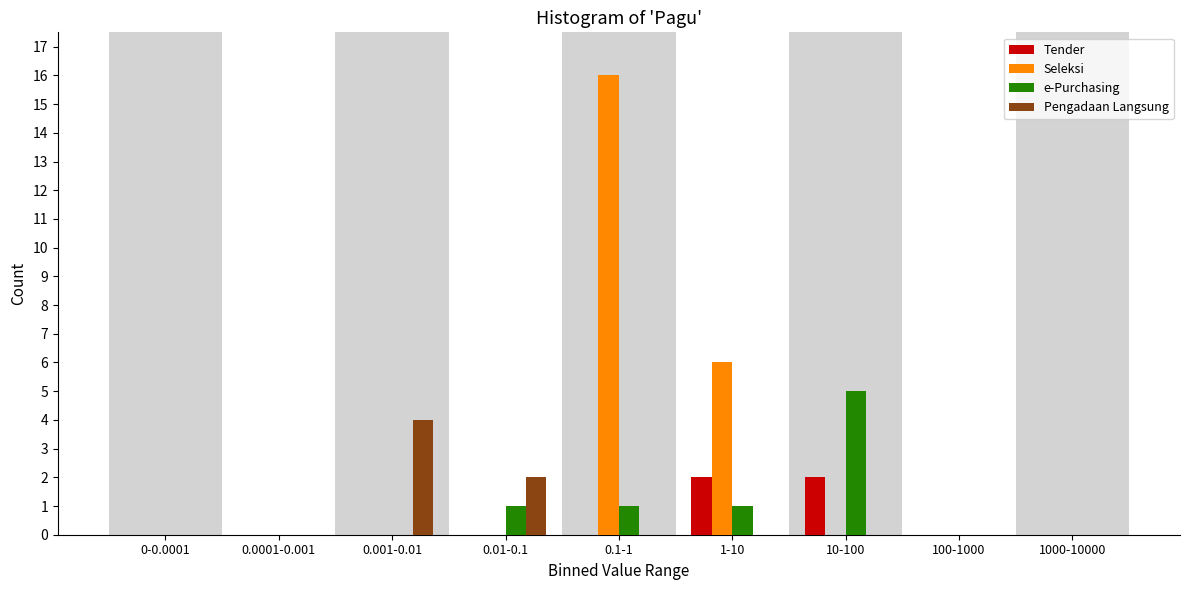

The value of Tender at 1-10 is 1. True or false?

False